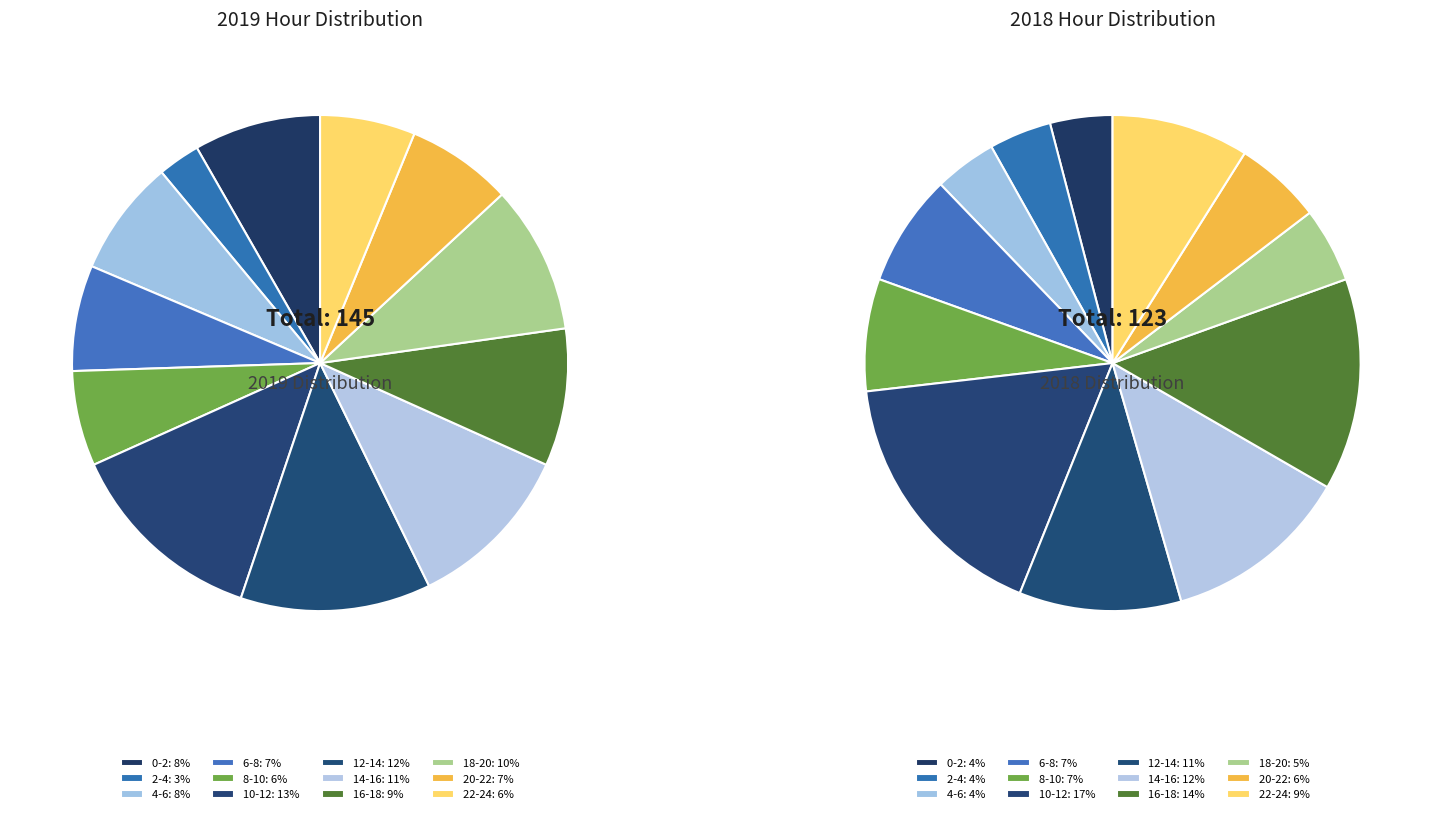

Does any single category account for the majority?

No